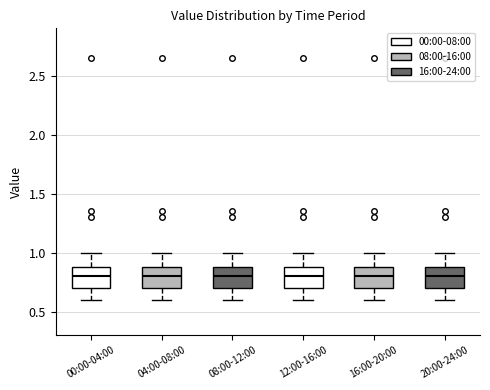

Where does the lower whisker of the box for 16:00-20:00 end on the y-axis? The values are not printed on the chart, so give them approximately, as read against the axis.

0.6